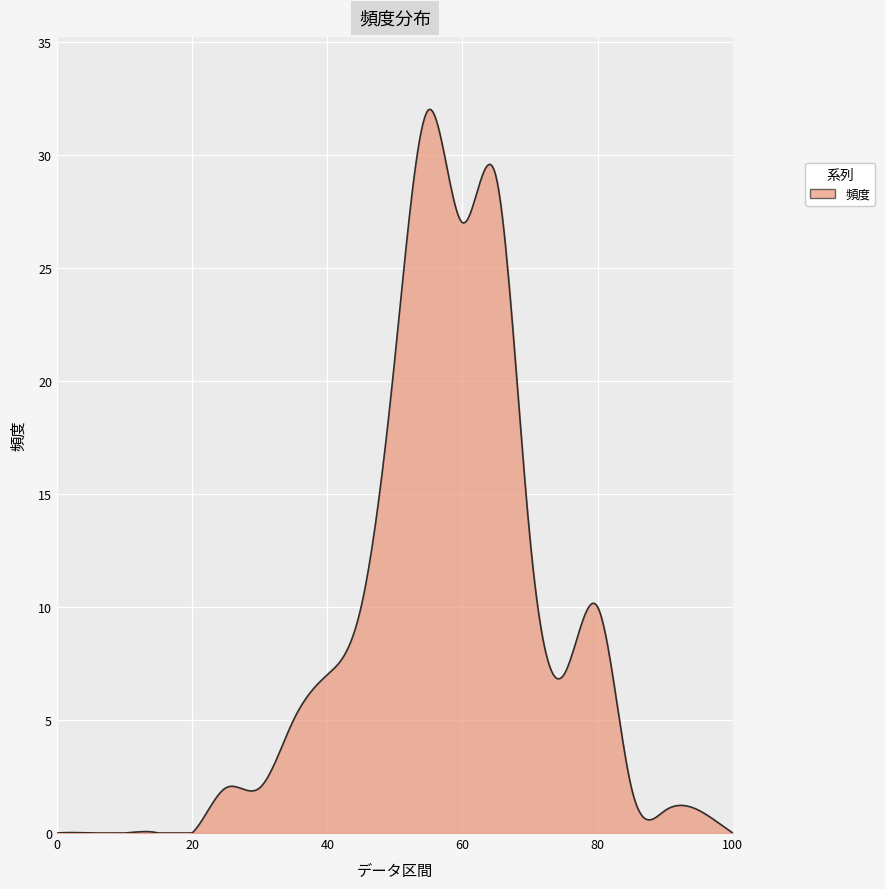

What is the greatest value displayed?

32.0